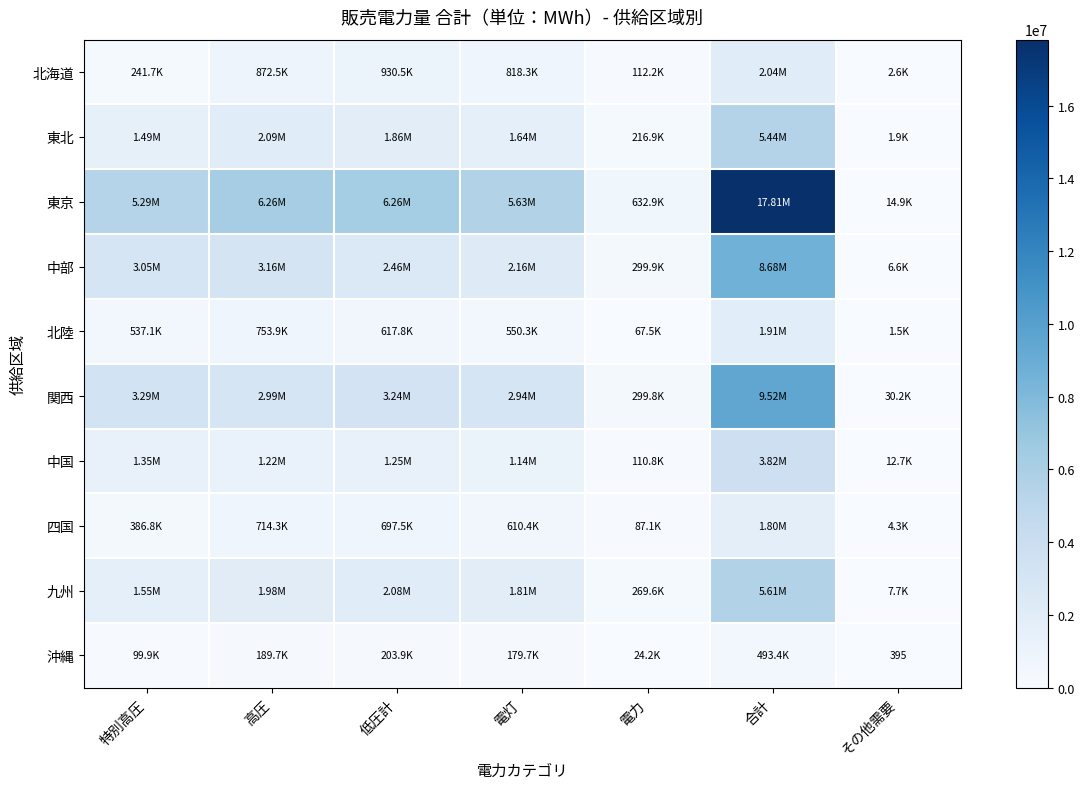

How many values in the 関西 series are below 2991784?

3